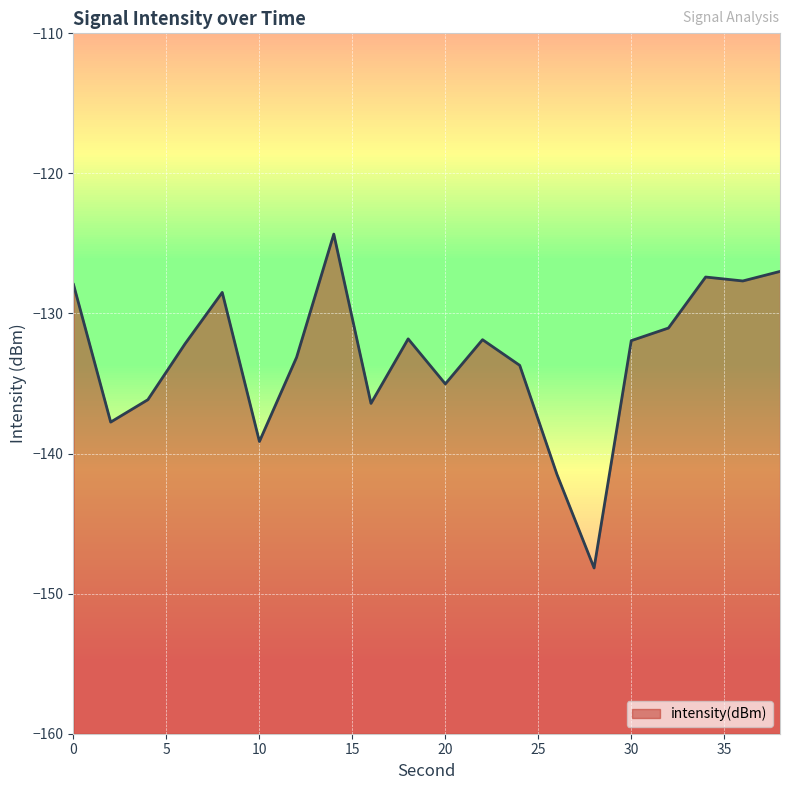

How many points are higher than both their immediate neighbors (excluding endpoints)?

5